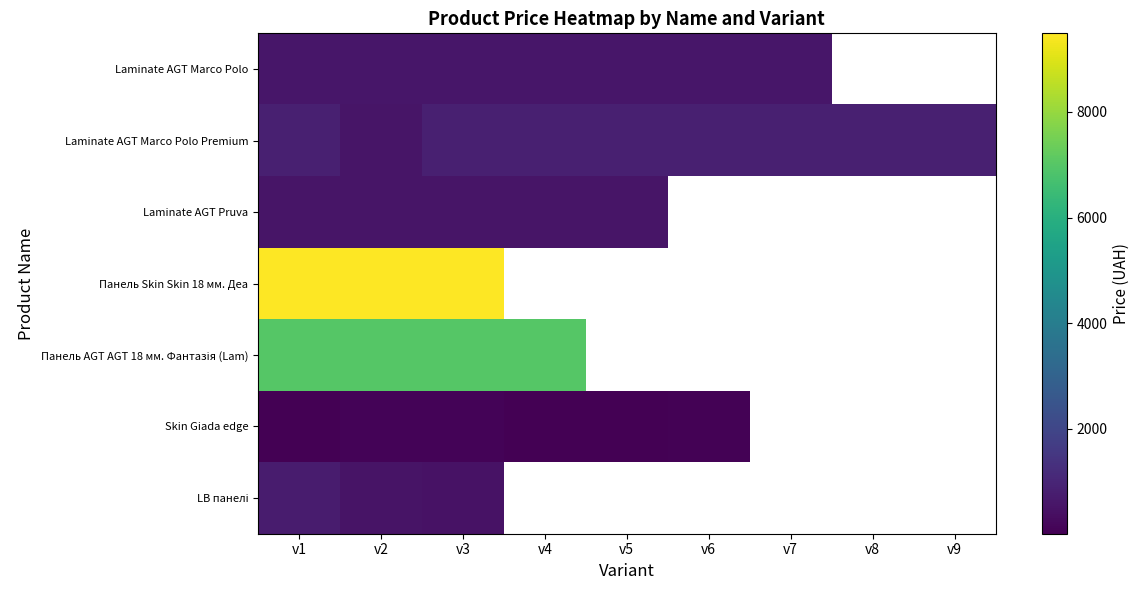

Which has a higher value, v8 or v5?

v5